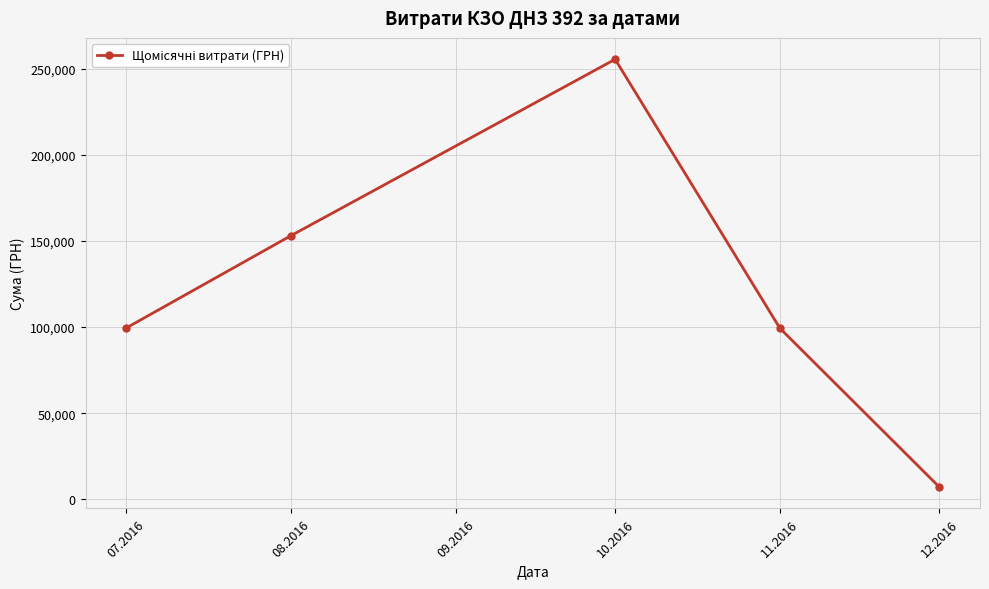

True or false: there are more than 0 points higher than both neighbors.

True